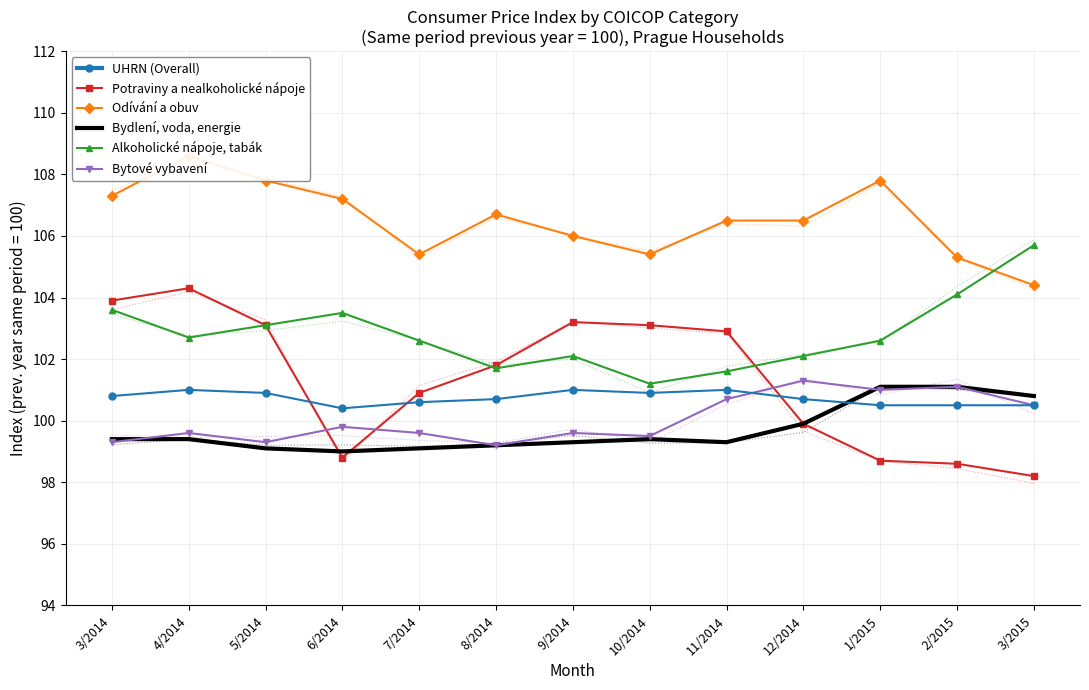

Where is the first local maximum for Odívání a obuv?

4/2014